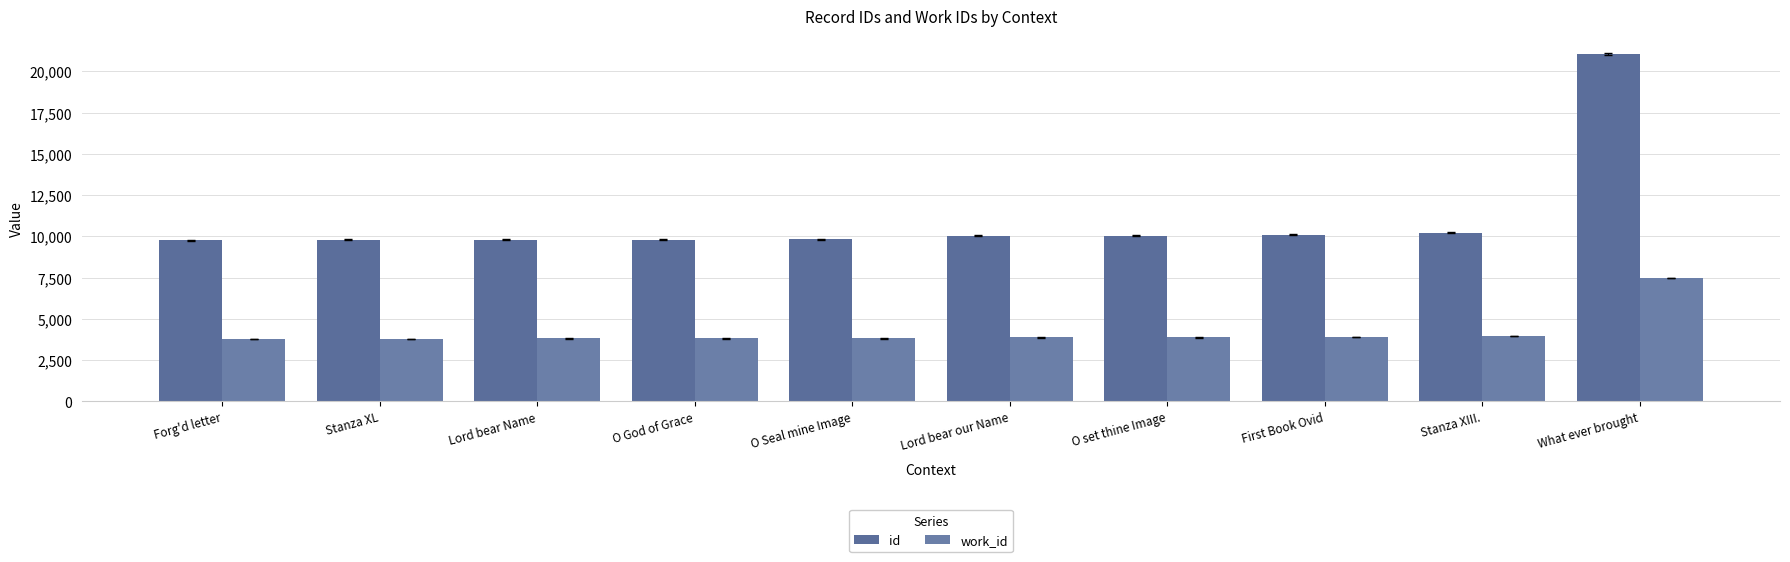

What is the maximum value shown in the chart?

21025